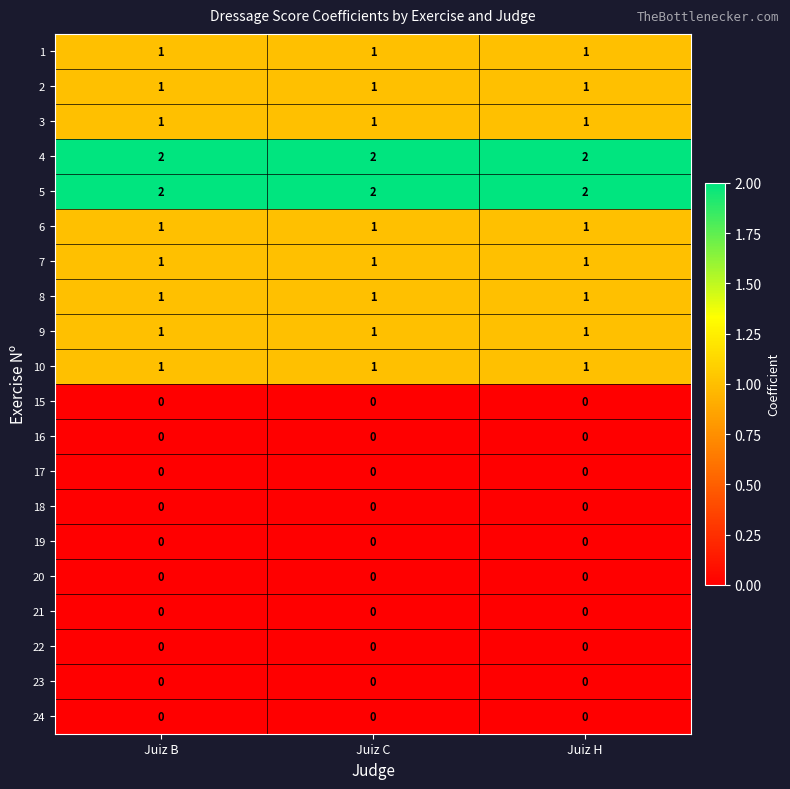

What is the total value across all series at Juiz H?

12